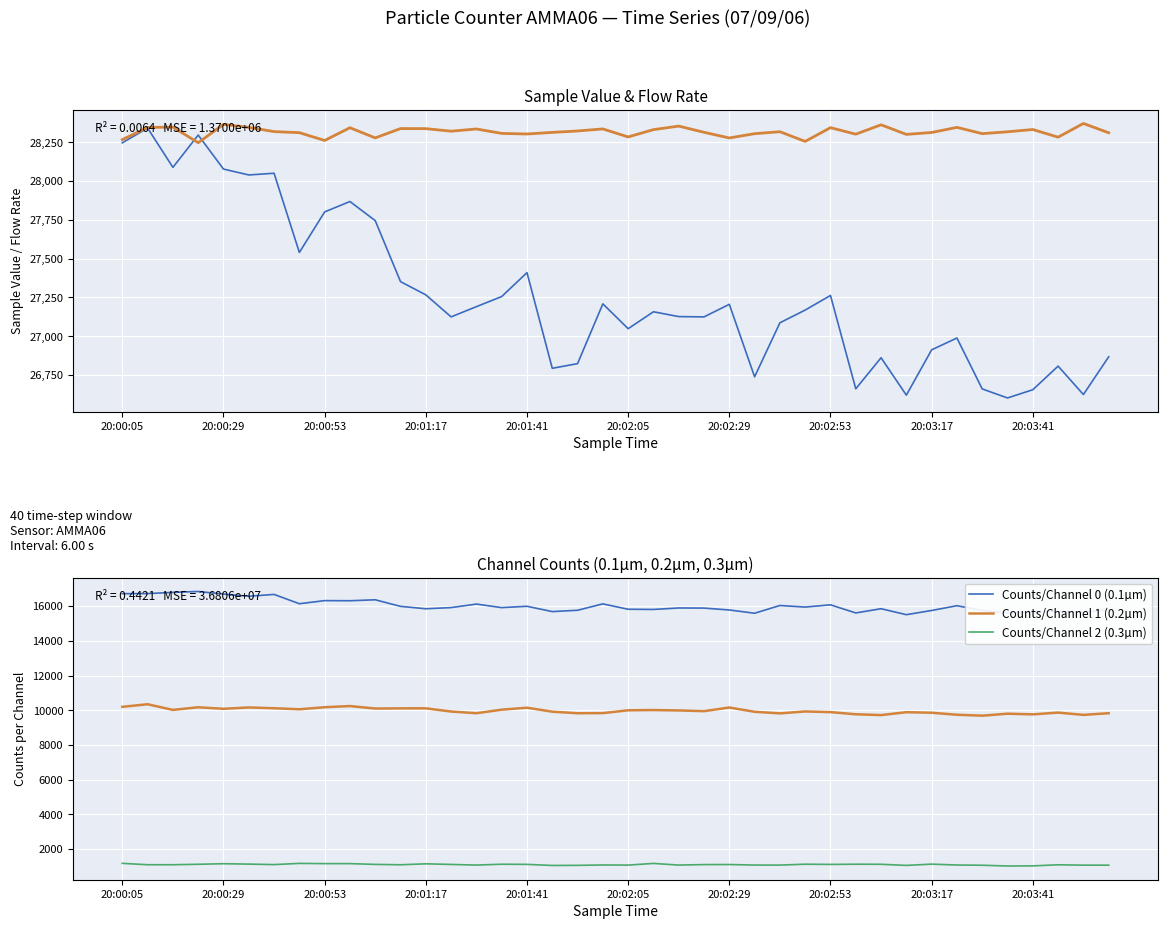

What is the highest value of the Counts/Channel 1 (0.2µm) series?

10349